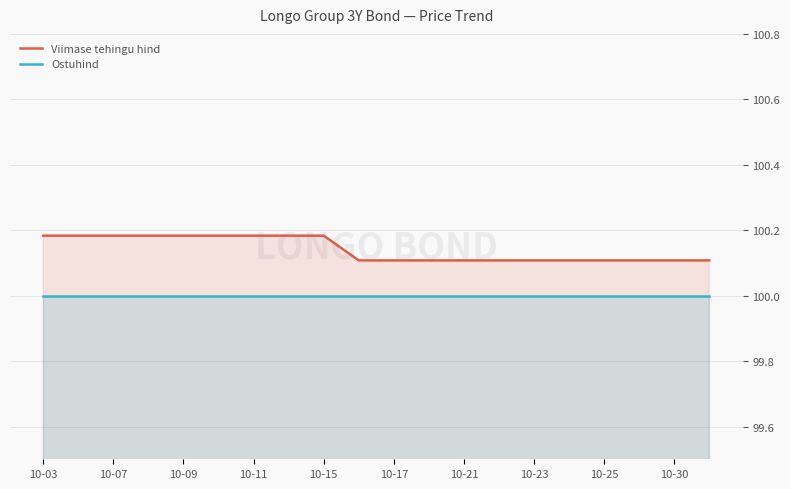

What is the value of the Ostuhind point at the 11th from the left?

100.0